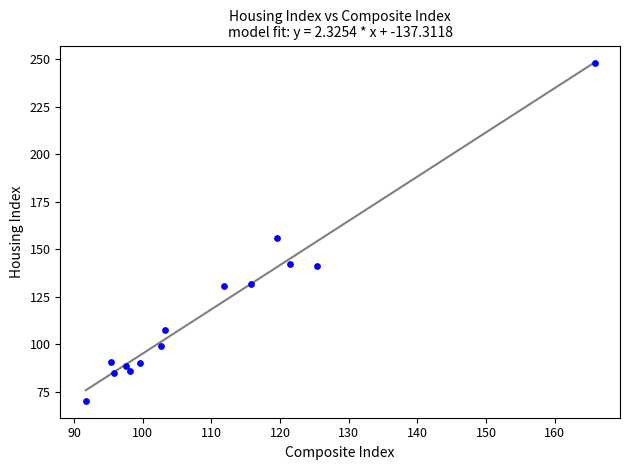

What is the range of X values (max minus min)?

74.1